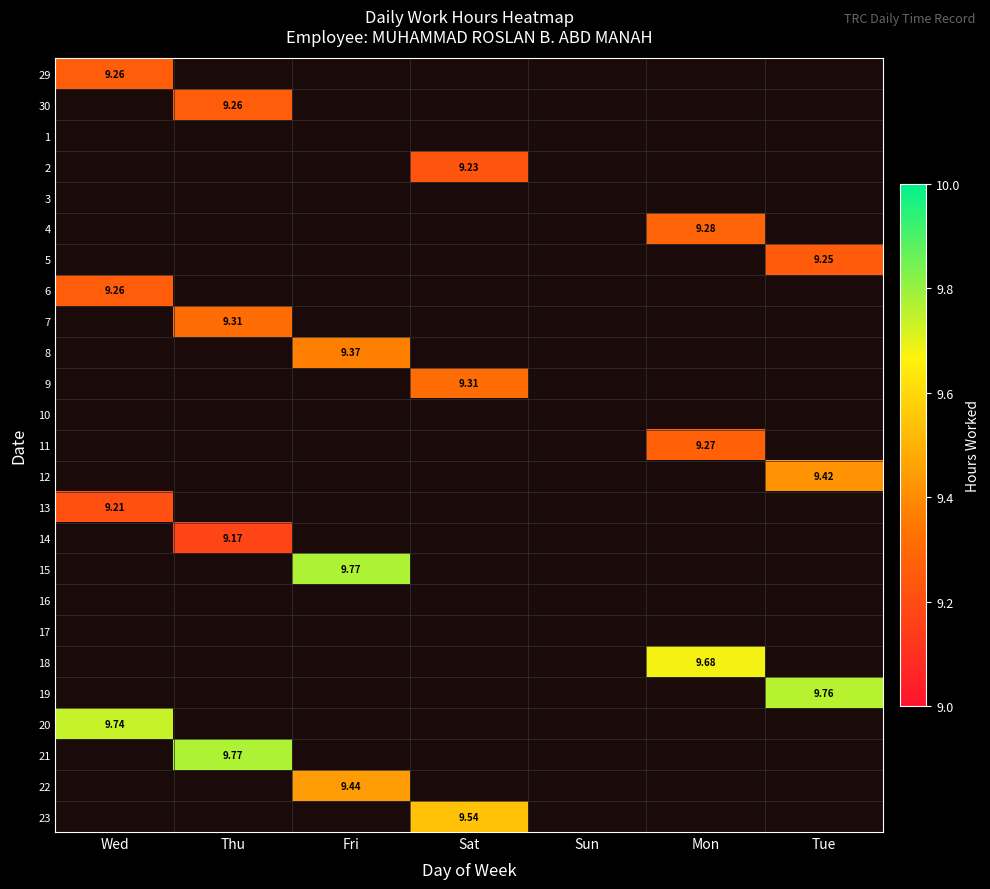

True or false: 20 has a value of 0.0 at Thu.

True